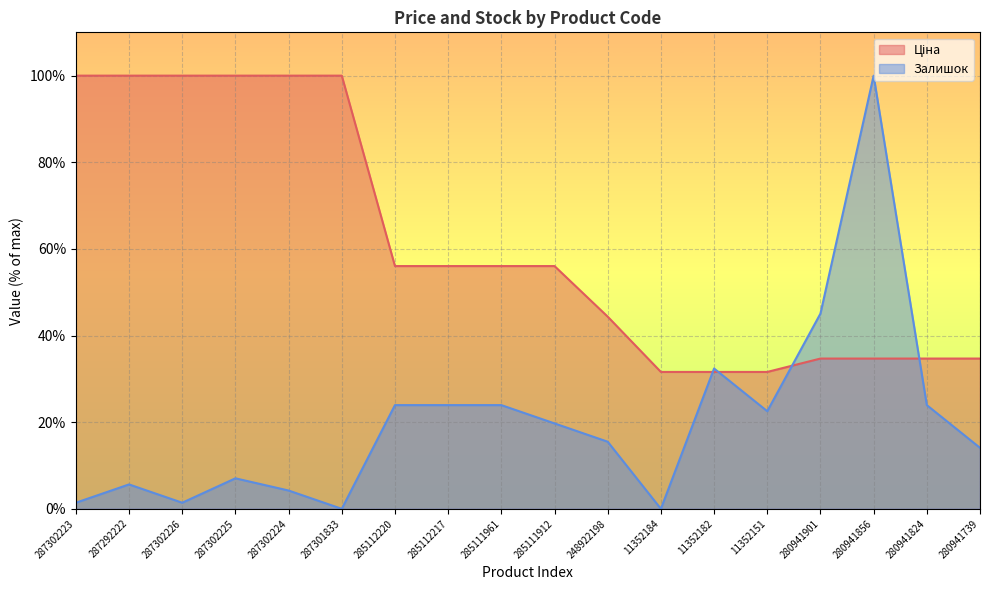

Reading left to right, list all the values displayed in this chart.

Ціна: 100.0	100.0	100.0	100.0	100.0	100.0	56.0	56.0	56.0	56.0	44.4	31.6	31.6	31.6	34.7	34.7	34.7	34.7
Залишок: 1.4	5.6	1.4	7.0	4.2	0.0	23.9	23.9	23.9	19.7	15.5	0.0	32.4	22.5	45.1	100.0	23.9	14.1